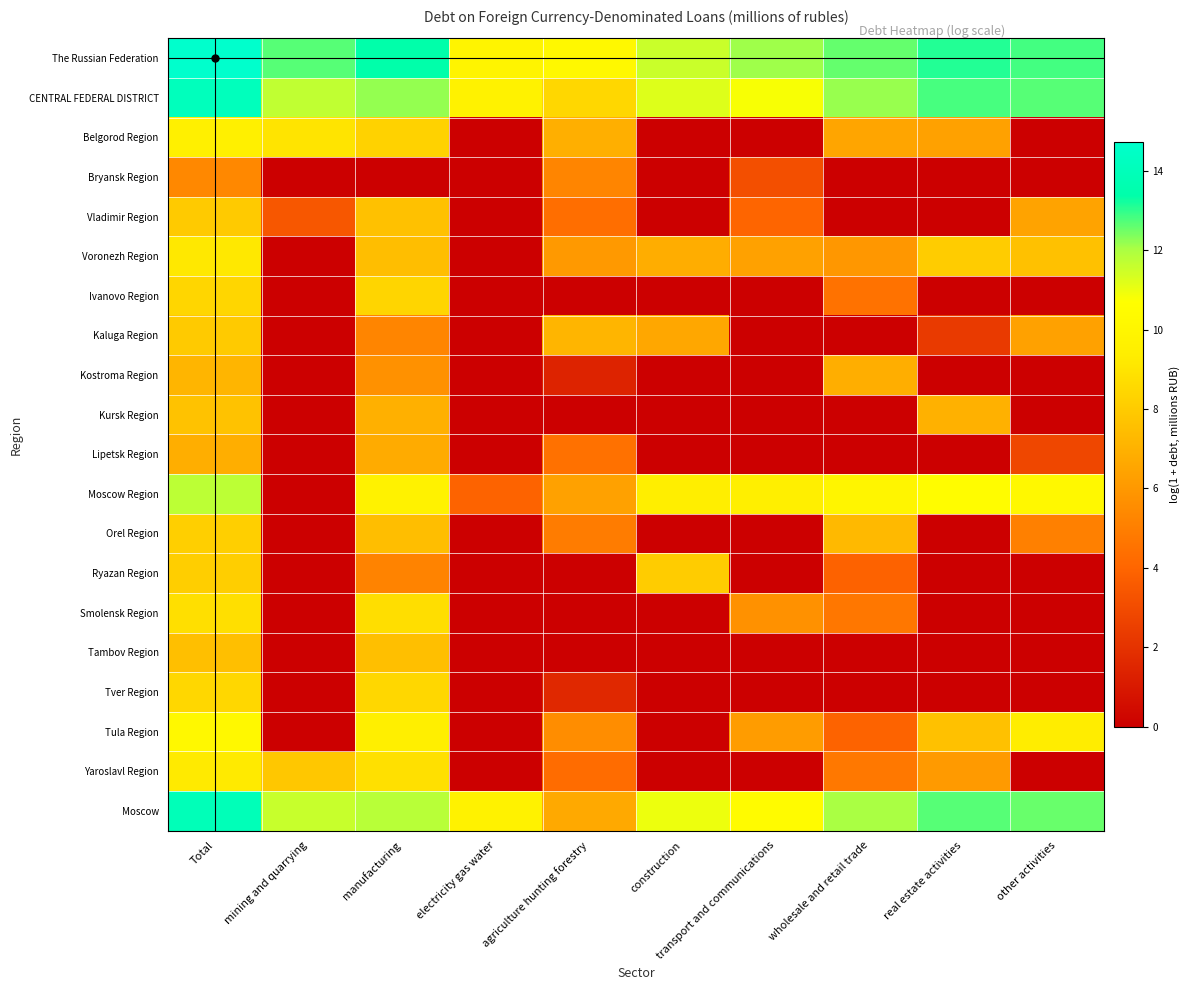

Which category has the highest value across all series?

Total